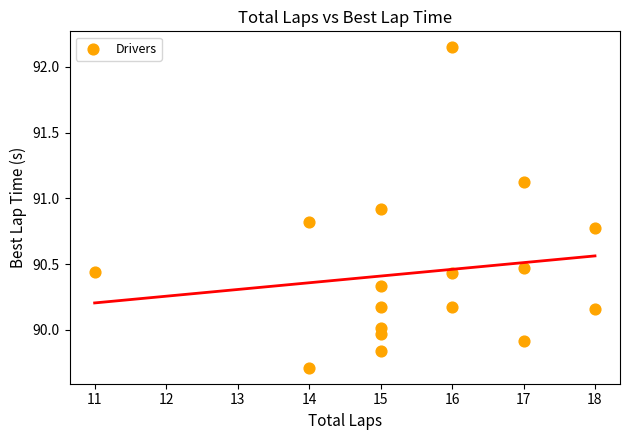

What is the range of Y values (max minus min)?

2.4